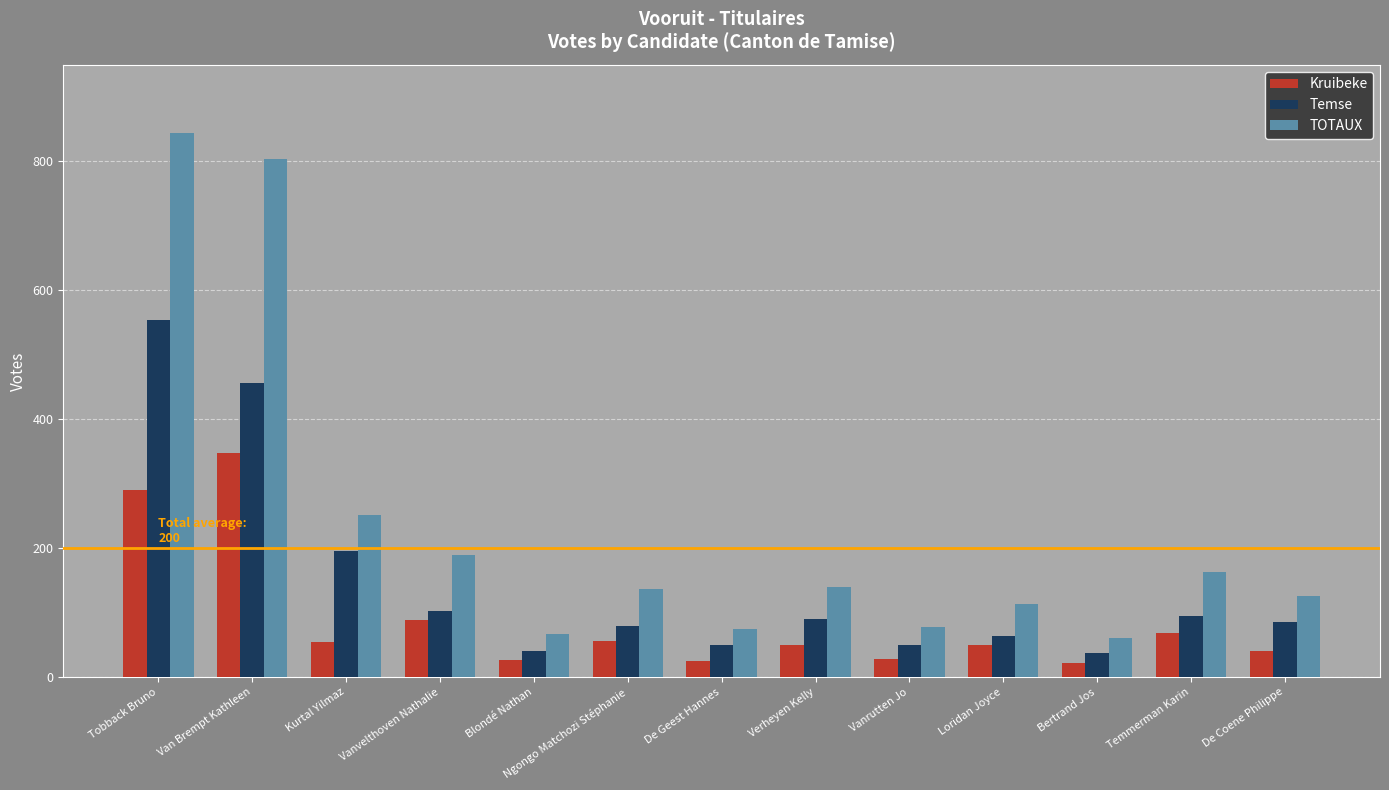

Rank the series by their average value, from highest to lowest.

TOTAUX, Temse, Kruibeke